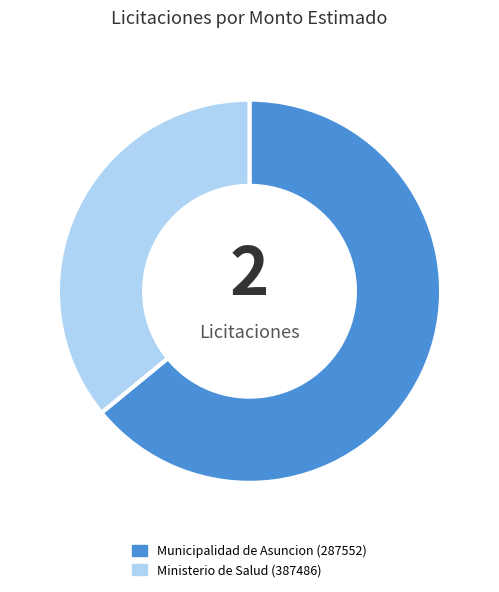

Which has a higher value, Ministerio de Salud (387486) or Municipalidad de Asuncion (287552)?

Municipalidad de Asuncion (287552)